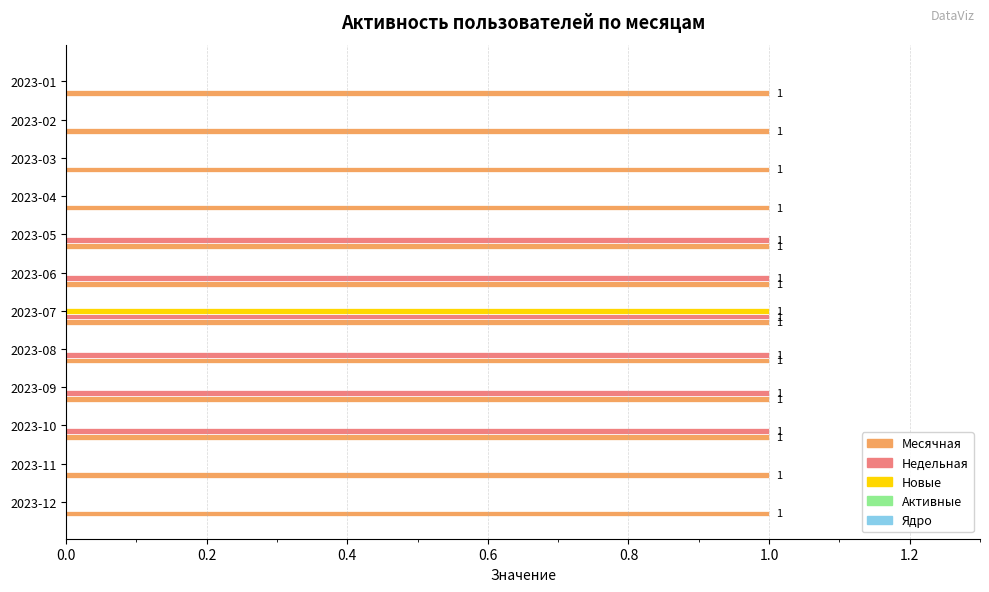

Is the value of Недельная at 2023-01 greater than the value of Месячная at 2023-09?

No